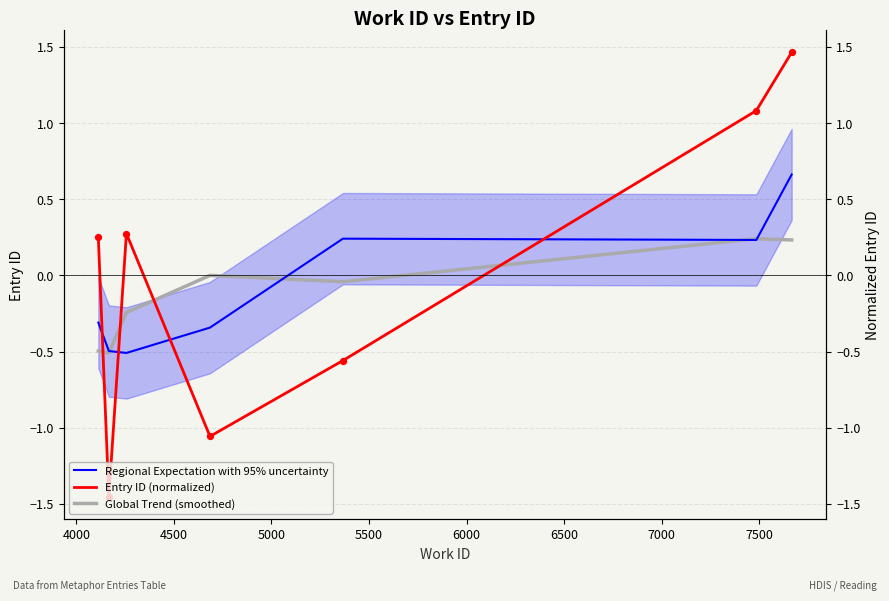

At how many categories does at least one series exceed 0?

6